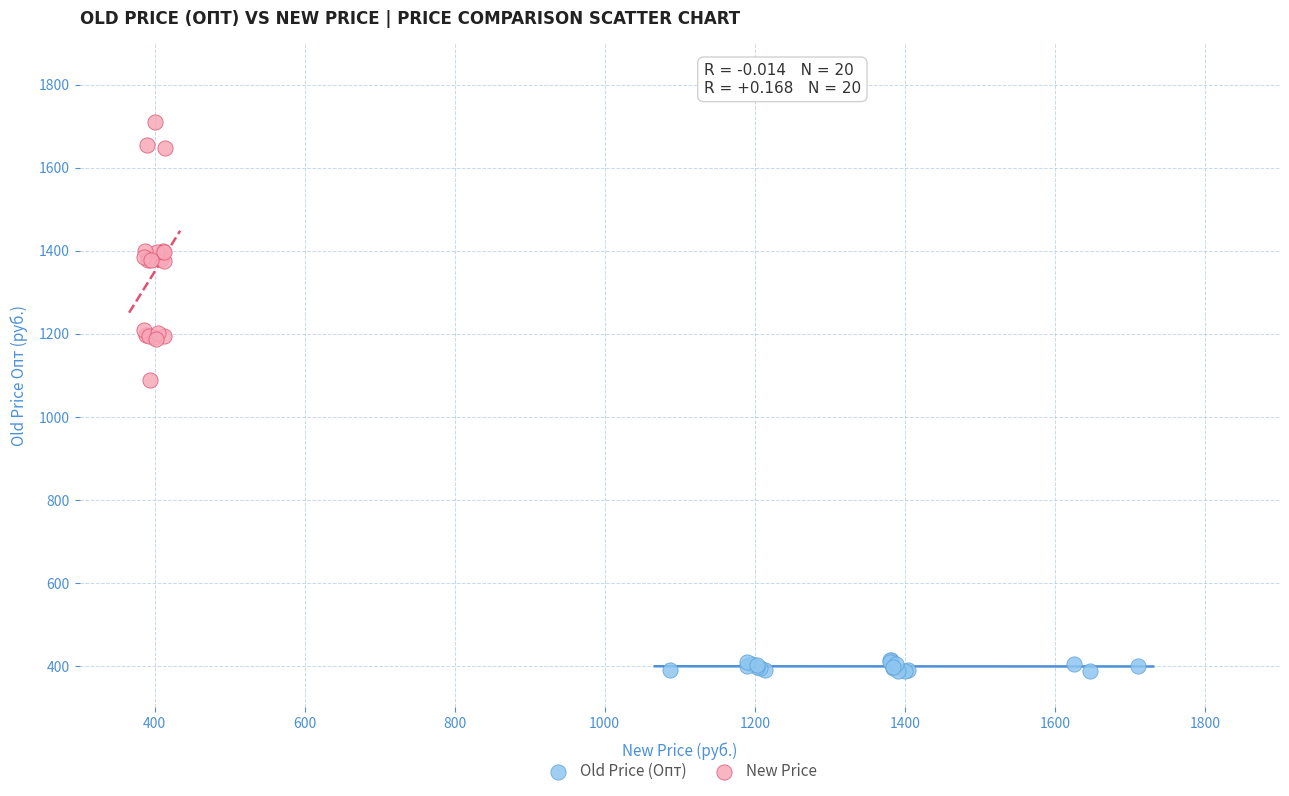

Which series reaches the minimum Y coordinate?

Old Price (Опт)